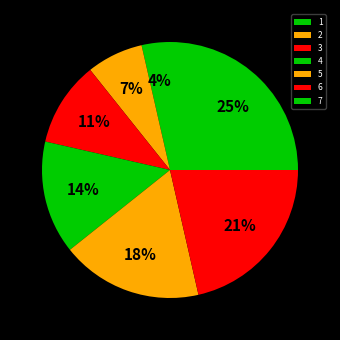

Rank the categories by value from highest to lowest.

7, 6, 5, 4, 3, 2, 1